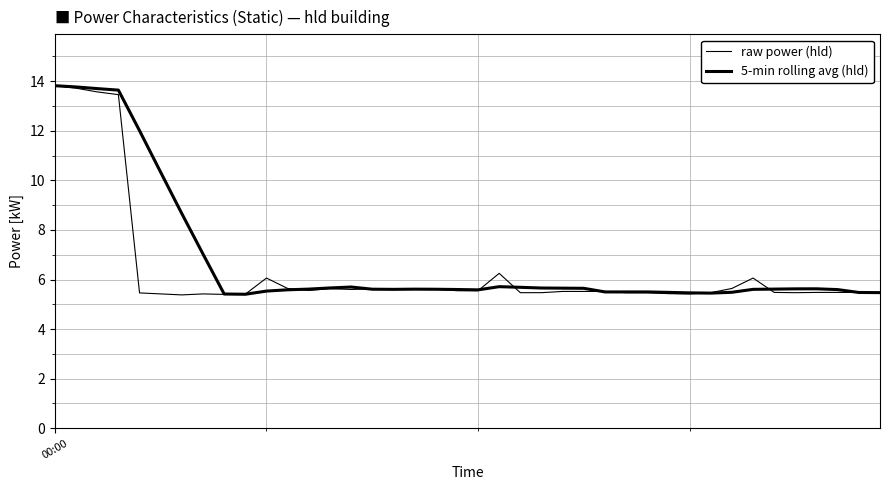

After their last crossing, which series has the higher values: 5-min rolling avg (hld) or raw power (hld)?

5-min rolling avg (hld)